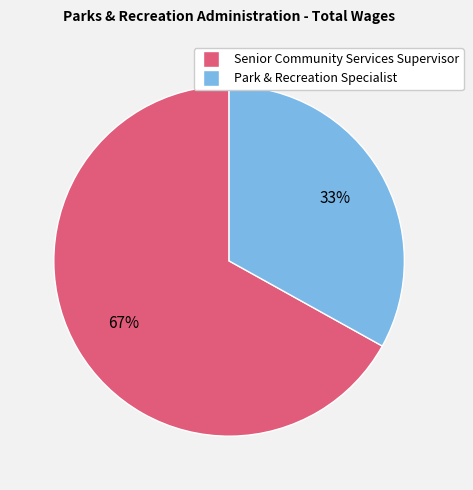

True or false: Park & Recreation Specialist accounts for 33% of the total.

True